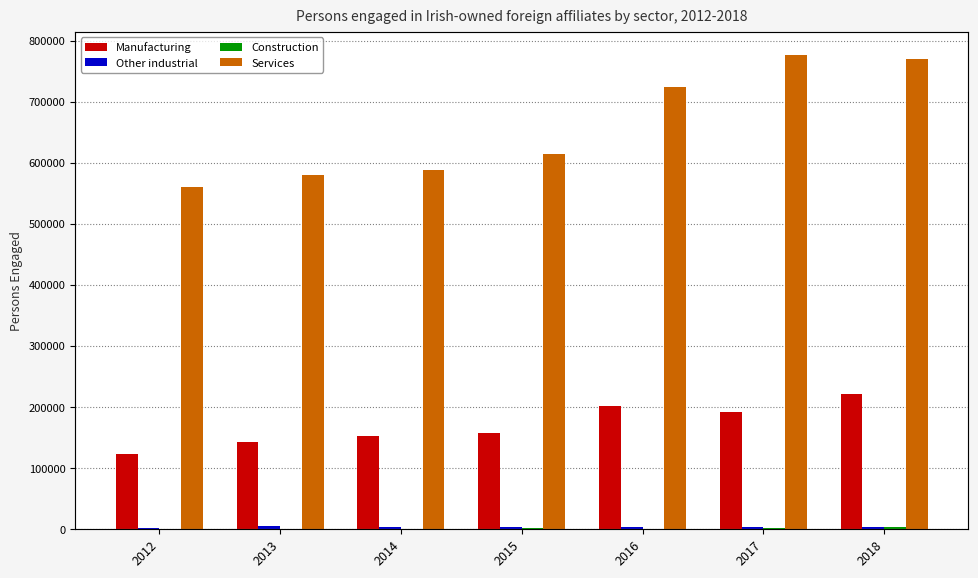

Between 2016 and 2018, which is larger?

2018